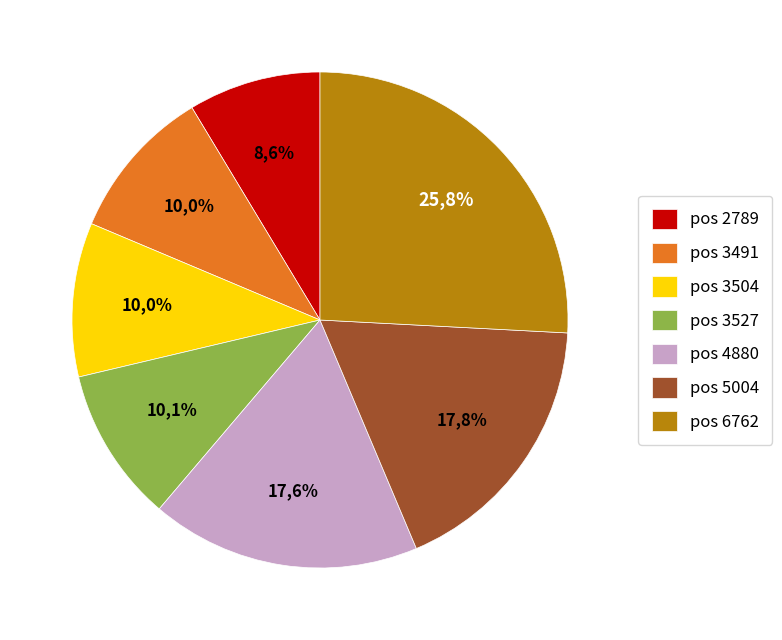

What is the change in value from 3527 to 4880?

+4022